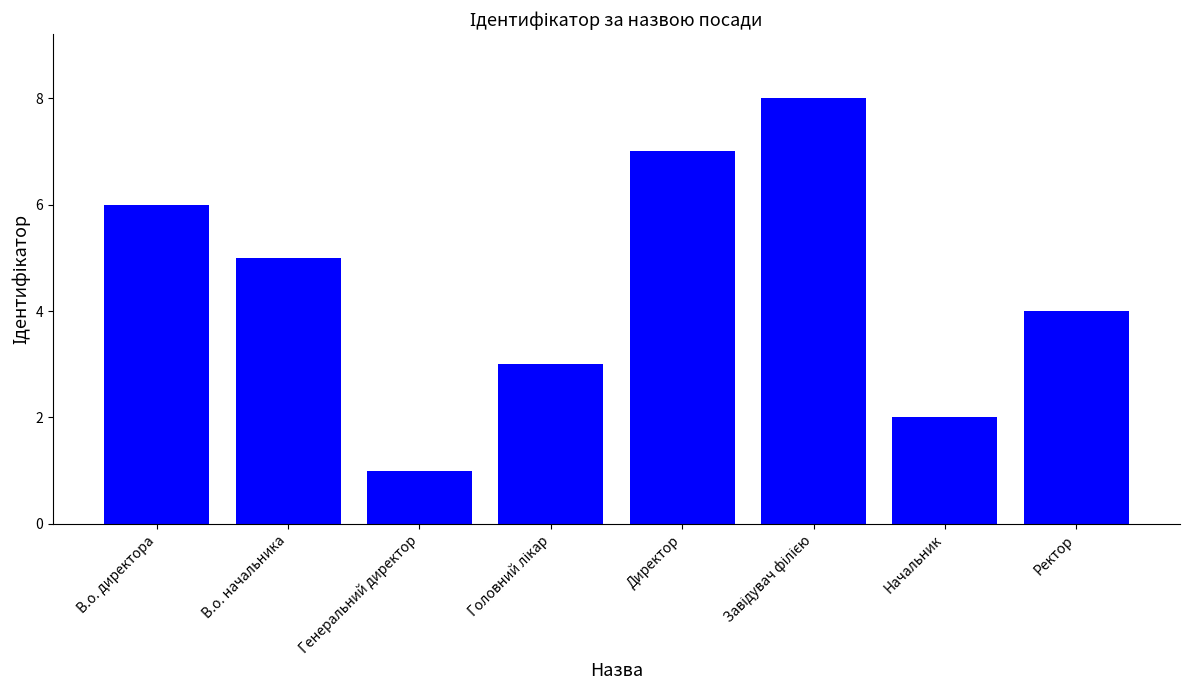

What is the maximum value shown in the chart?

8